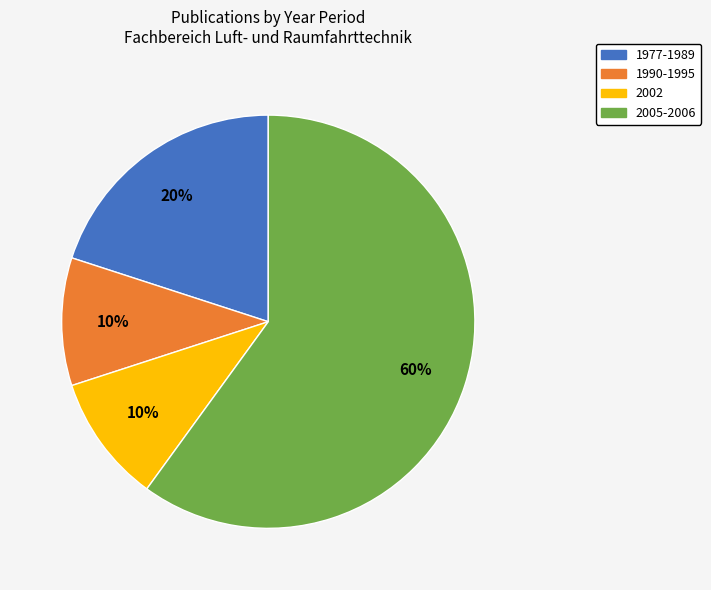

The 1990-1995 slice represents 10% of the pie. True or false?

True